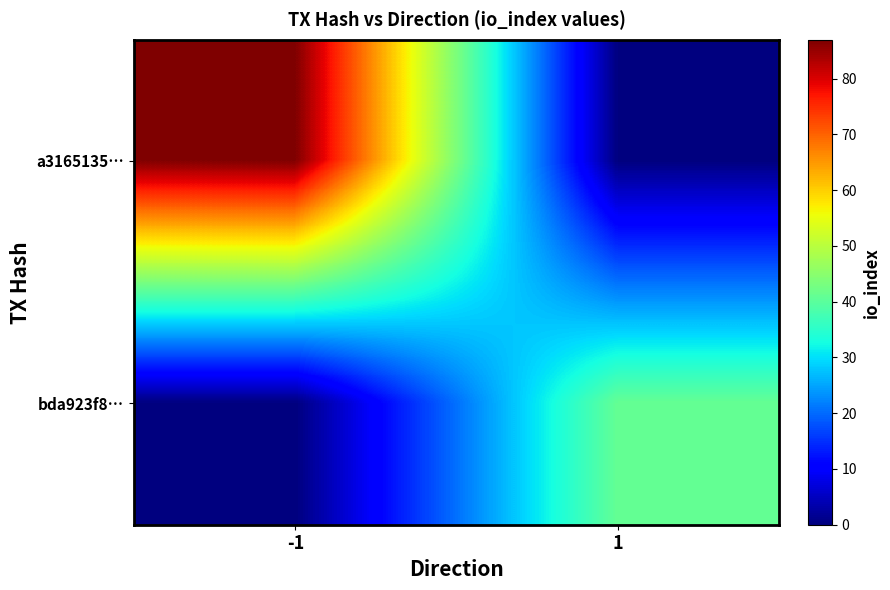

Reading left to right, list all the values displayed in this chart.

a3165135…: -1=87	1=0
bda923f8…: -1=0	1=41